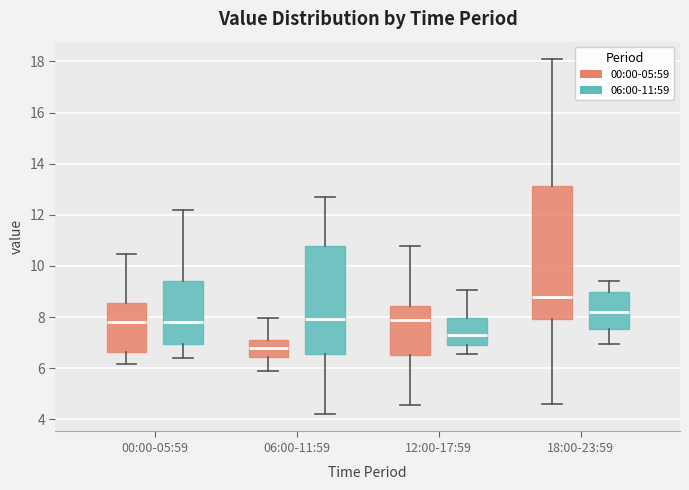

Reading left to right, transcribe this box plot: for each box, give where its median line is, the range the box spans, and where its two whiskers end, as read against the y-axis. The values are not printed on the chart, so give them approximately, as read against the axis.

00:00-05:59 (00:00-05:59): median 7.8, box 6.6 to 8.6, whiskers 6.2 to 10.4
00:00-05:59 (06:00-11:59): median 7.8, box 7.0 to 9.4, whiskers 6.4 to 12.2
06:00-11:59 (00:00-05:59): median 6.8, box 6.4 to 7.0, whiskers 6.0 to 8.0
06:00-11:59 (06:00-11:59): median 8.0, box 6.6 to 10.8, whiskers 4.2 to 12.8
12:00-17:59 (00:00-05:59): median 8.0, box 6.6 to 8.4, whiskers 4.6 to 10.8
12:00-17:59 (06:00-11:59): median 7.4, box 6.8 to 8.0, whiskers 6.6 to 9.0
18:00-23:59 (00:00-05:59): median 8.8, box 8.0 to 13.2, whiskers 4.6 to 18.0
18:00-23:59 (06:00-11:59): median 8.2, box 7.6 to 9.0, whiskers 7.0 to 9.4